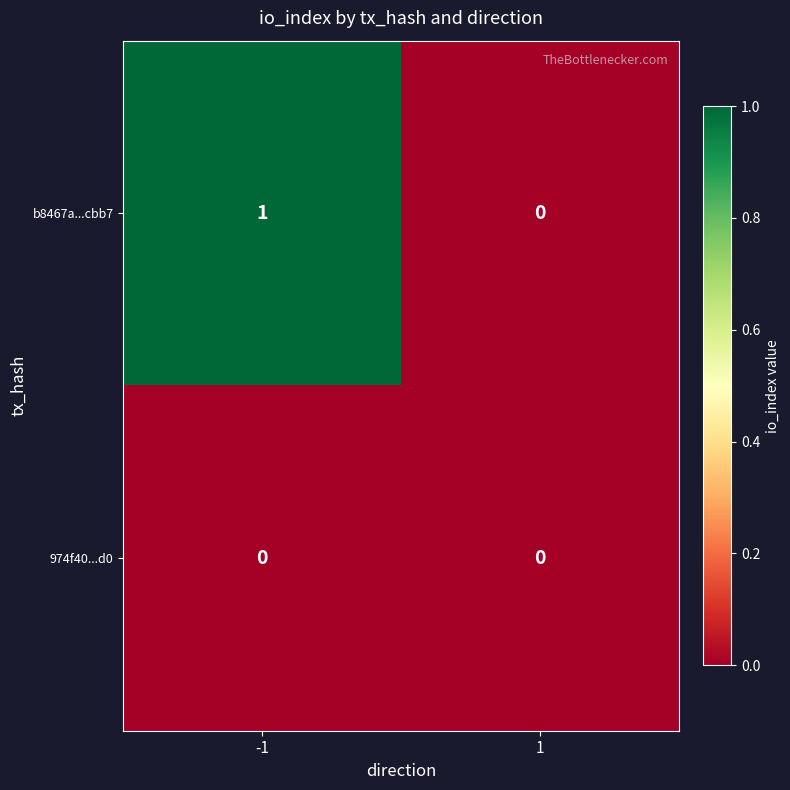

Count the number of data series in this chart.

2